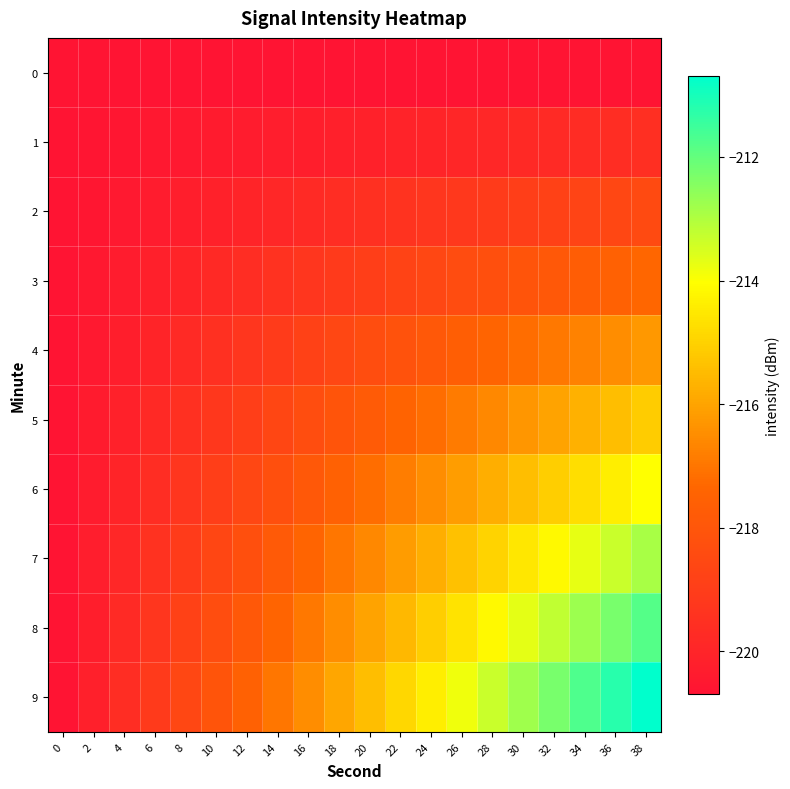

Reading left to right, what are all the values shown in this chart?

0: 0=-220.7	2=-220.7	4=-220.7	6=-220.7	8=-220.7	10=-220.7	12=-220.7	14=-220.7	16=-220.7	18=-220.7	20=-220.7	22=-220.7	24=-220.7	26=-220.7	28=-220.7	30=-220.7	32=-220.7	34=-220.7	36=-220.7	38=-220.7
1: 0=-220.7	2=-220.6	4=-220.6	6=-220.5	8=-220.5	10=-220.4	12=-220.3	14=-220.3	16=-220.2	18=-220.2	20=-220.1	22=-220.0	24=-220.0	26=-219.9	28=-219.9	30=-219.8	32=-219.8	34=-219.7	36=-219.6	38=-219.6
2: 0=-220.7	2=-220.6	4=-220.5	6=-220.3	8=-220.2	10=-220.1	12=-220.0	14=-219.9	16=-219.8	18=-219.6	20=-219.5	22=-219.4	24=-219.3	26=-219.2	28=-219.1	30=-218.9	32=-218.8	34=-218.7	36=-218.6	38=-218.5
3: 0=-220.7	2=-220.5	4=-220.3	6=-220.2	8=-220.0	10=-219.8	12=-219.6	14=-219.5	16=-219.3	18=-219.1	20=-218.9	22=-218.8	24=-218.6	26=-218.4	28=-218.2	30=-218.1	32=-217.9	34=-217.7	36=-217.5	38=-217.4
4: 0=-220.7	2=-220.5	4=-220.2	6=-220.0	8=-219.8	10=-219.5	12=-219.3	14=-219.1	16=-218.8	18=-218.6	20=-218.3	22=-218.1	24=-217.9	26=-217.6	28=-217.4	30=-217.2	32=-216.9	34=-216.7	36=-216.5	38=-216.2
5: 0=-220.7	2=-220.4	4=-220.1	6=-219.8	8=-219.5	10=-219.2	12=-218.9	14=-218.6	16=-218.3	18=-218.1	20=-217.8	22=-217.5	24=-217.2	26=-216.9	28=-216.6	30=-216.3	32=-216.0	34=-215.7	36=-215.4	38=-215.1
6: 0=-220.7	2=-220.3	4=-220.0	6=-219.6	8=-219.3	10=-218.9	12=-218.6	14=-218.2	16=-217.9	18=-217.5	20=-217.2	22=-216.8	24=-216.5	26=-216.1	28=-215.8	30=-215.4	32=-215.1	34=-214.7	36=-214.4	38=-214.0
7: 0=-220.7	2=-220.3	4=-219.9	6=-219.5	8=-219.1	10=-218.6	12=-218.2	14=-217.8	16=-217.4	18=-217.0	20=-216.6	22=-216.2	24=-215.8	26=-215.4	28=-215.0	30=-214.5	32=-214.1	34=-213.7	36=-213.3	38=-212.9
8: 0=-220.7	2=-220.2	4=-219.8	6=-219.3	8=-218.8	10=-218.3	12=-217.9	14=-217.4	16=-216.9	18=-216.5	20=-216.0	22=-215.5	24=-215.1	26=-214.6	28=-214.1	30=-213.7	32=-213.2	34=-212.7	36=-212.3	38=-211.8
9: 0=-220.7	2=-220.2	4=-219.6	6=-219.1	8=-218.6	10=-218.1	12=-217.5	14=-217.0	16=-216.5	18=-216.0	20=-215.4	22=-214.9	24=-214.4	26=-213.8	28=-213.3	30=-212.8	32=-212.3	34=-211.7	36=-211.2	38=-210.7